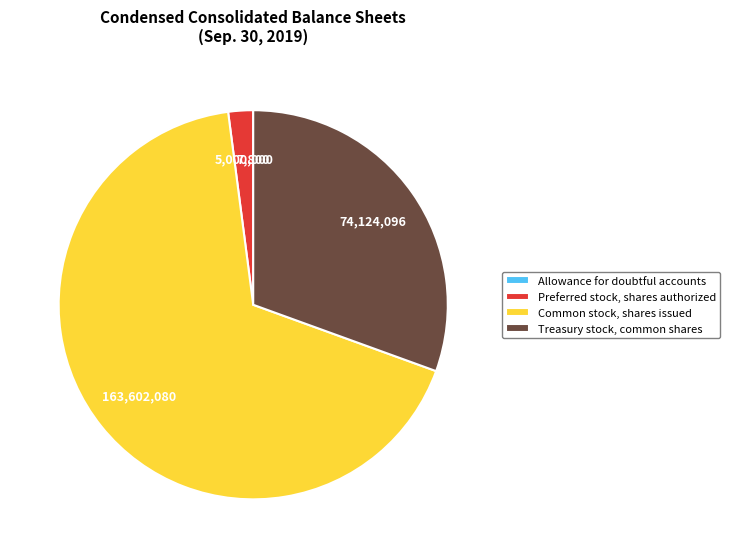

Between Preferred stock, shares authorized and Common stock, shares issued, which is larger?

Common stock, shares issued